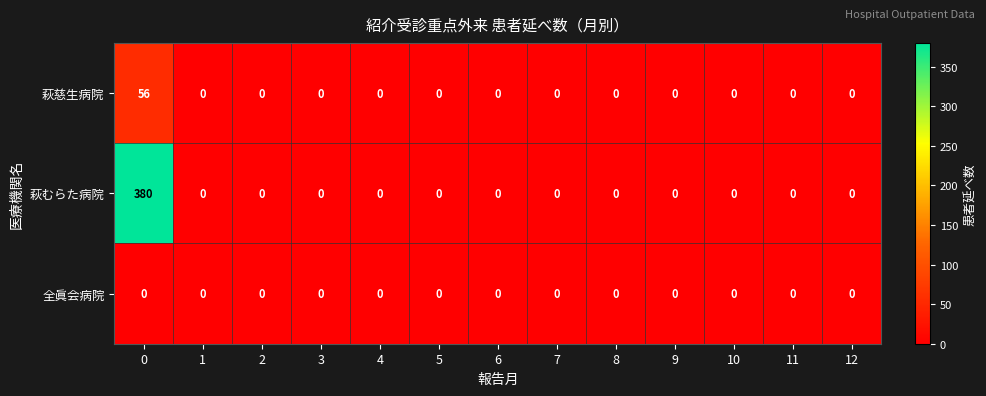

Rank the series by their maximum value, from highest to lowest.

萩むらた病院, 萩慈生病院, 全眞会病院